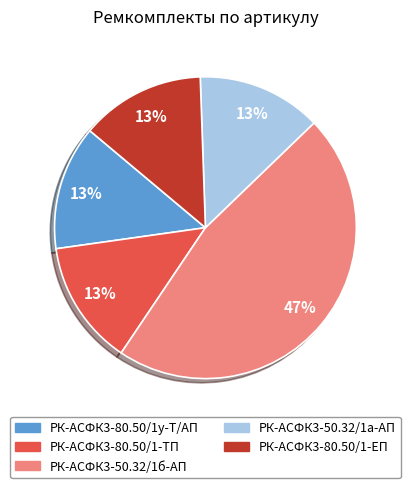

What percentage is the РК-АСФК3-80.50/1у-Т/АП slice, to the nearest percent?

13%